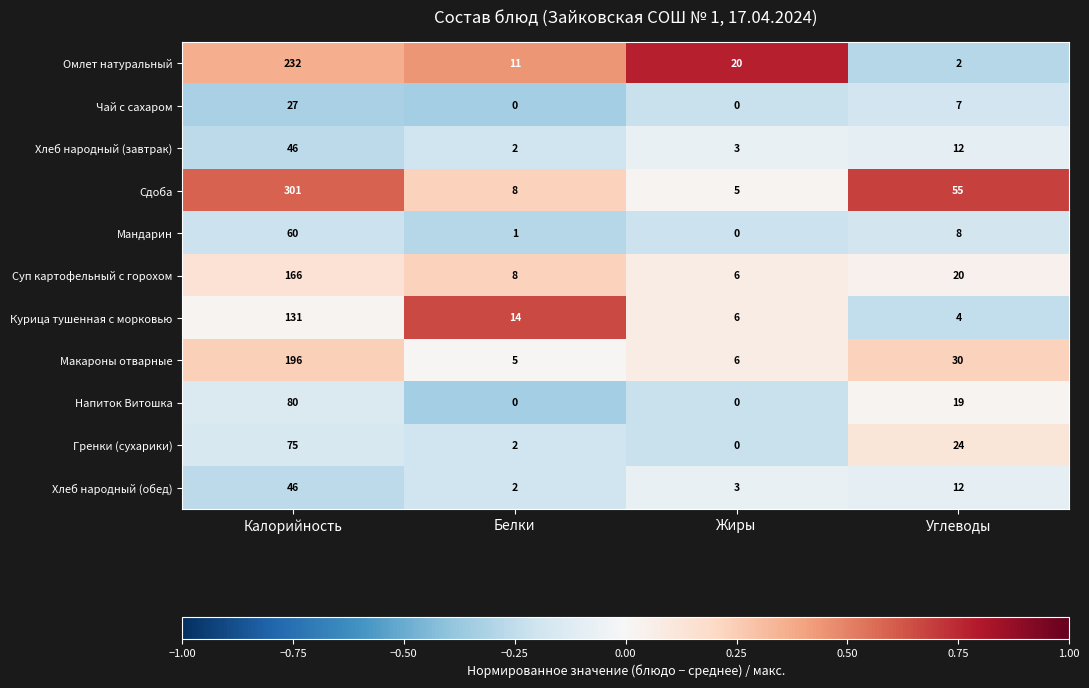

Which category has the highest value in the Мандарин series?

Калорийность